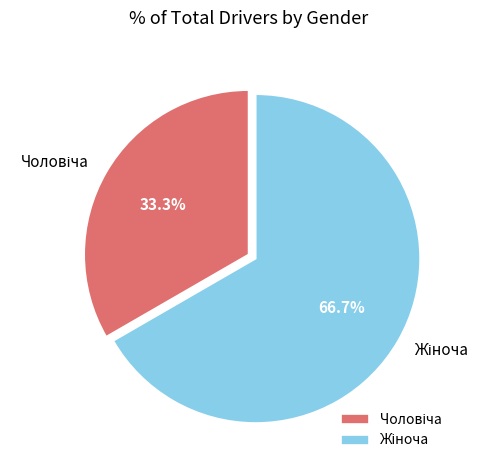

Is there a majority slice in this chart?

Yes